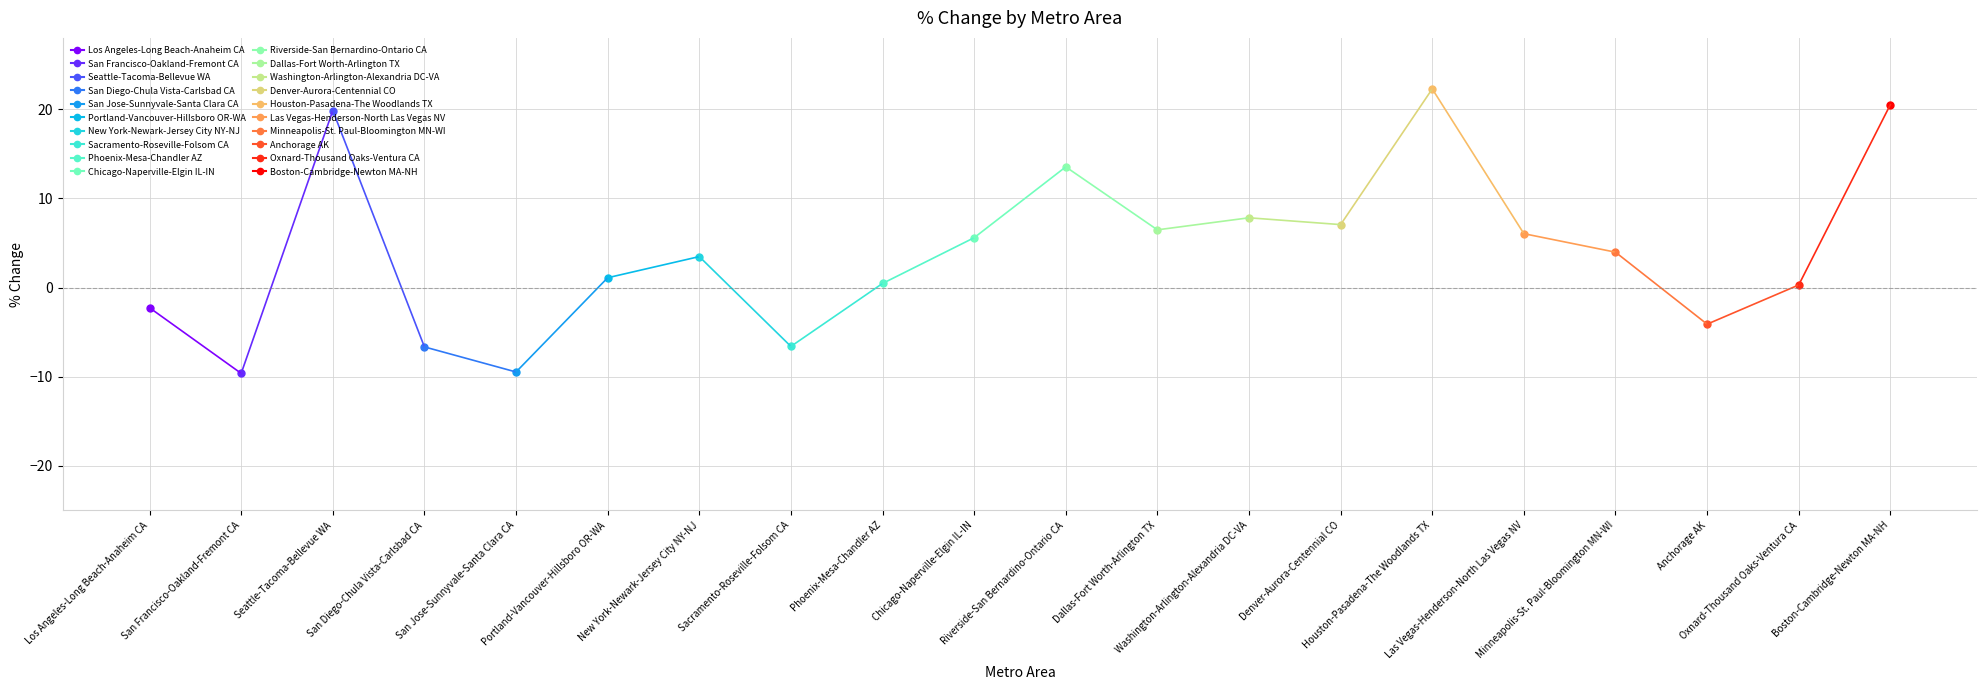

Rank the categories by value from lowest to highest.

San Francisco-Oakland-Fremont CA, San Jose-Sunnyvale-Santa Clara CA, San Diego-Chula Vista-Carlsbad CA, Sacramento-Roseville-Folsom CA, Anchorage AK, Los Angeles-Long Beach-Anaheim CA, Oxnard-Thousand Oaks-Ventura CA, Phoenix-Mesa-Chandler AZ, Portland-Vancouver-Hillsboro OR-WA, New York-Newark-Jersey City NY-NJ, Minneapolis-St. Paul-Bloomington MN-WI, Chicago-Naperville-Elgin IL-IN, Las Vegas-Henderson-North Las Vegas NV, Dallas-Fort Worth-Arlington TX, Denver-Aurora-Centennial CO, Washington-Arlington-Alexandria DC-VA, Riverside-San Bernardino-Ontario CA, Seattle-Tacoma-Bellevue WA, Boston-Cambridge-Newton MA-NH, Houston-Pasadena-The Woodlands TX